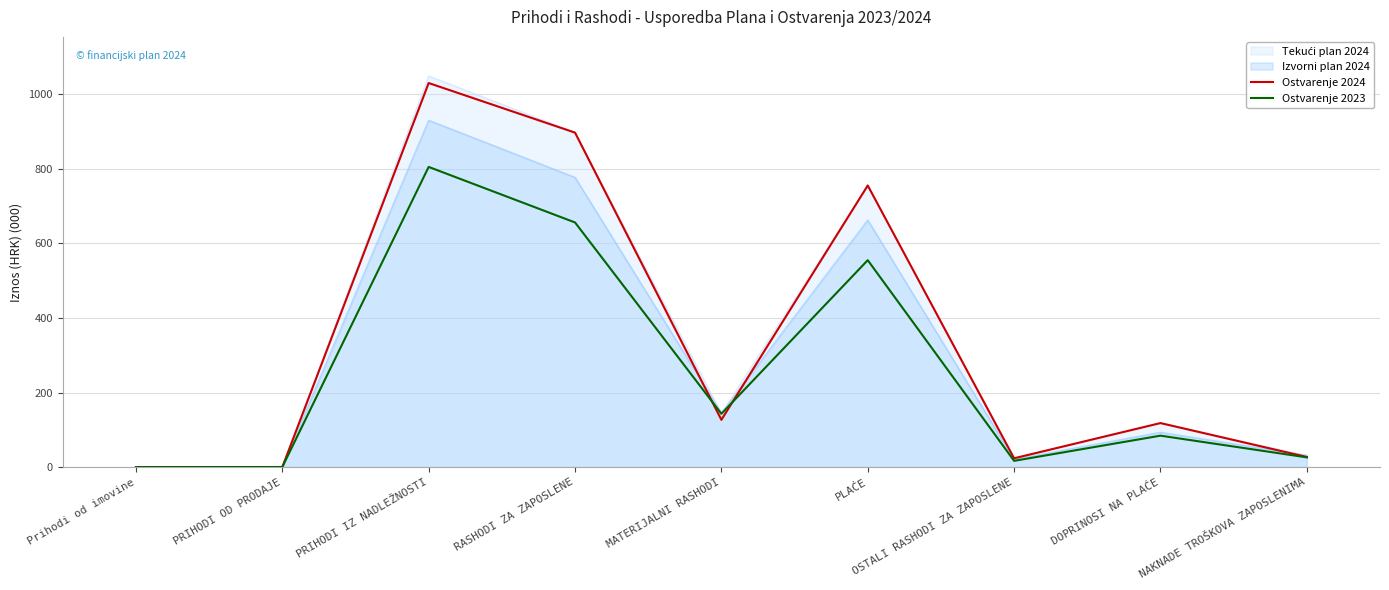

At which category is the sum across all series the highest?

PRIHODI IZ NADLEŽNOSTI